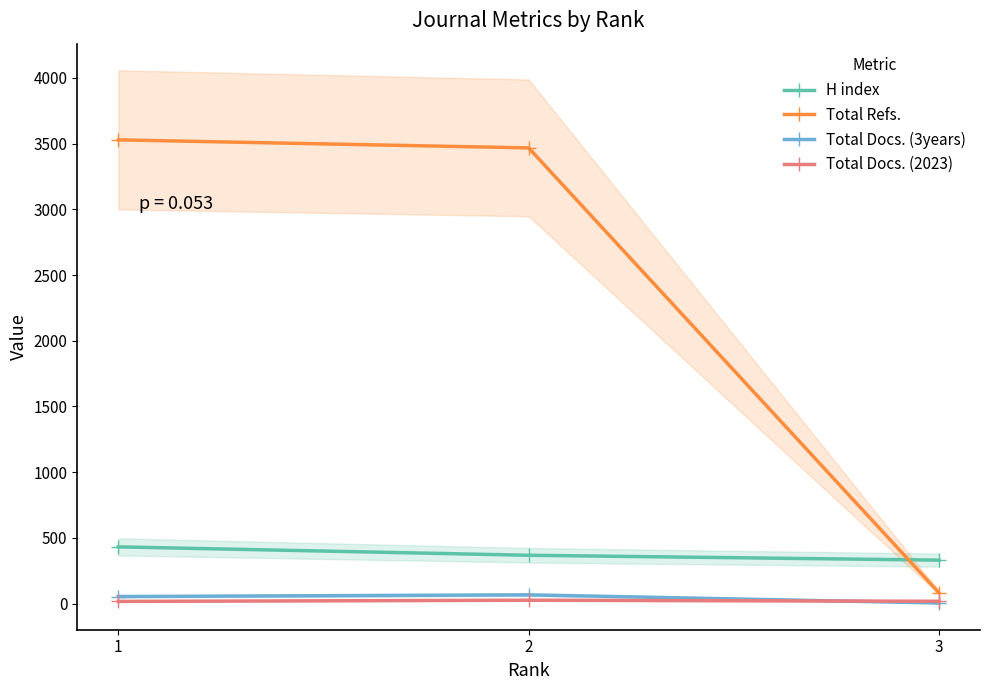

Which has a higher value, 3 or 2?

2